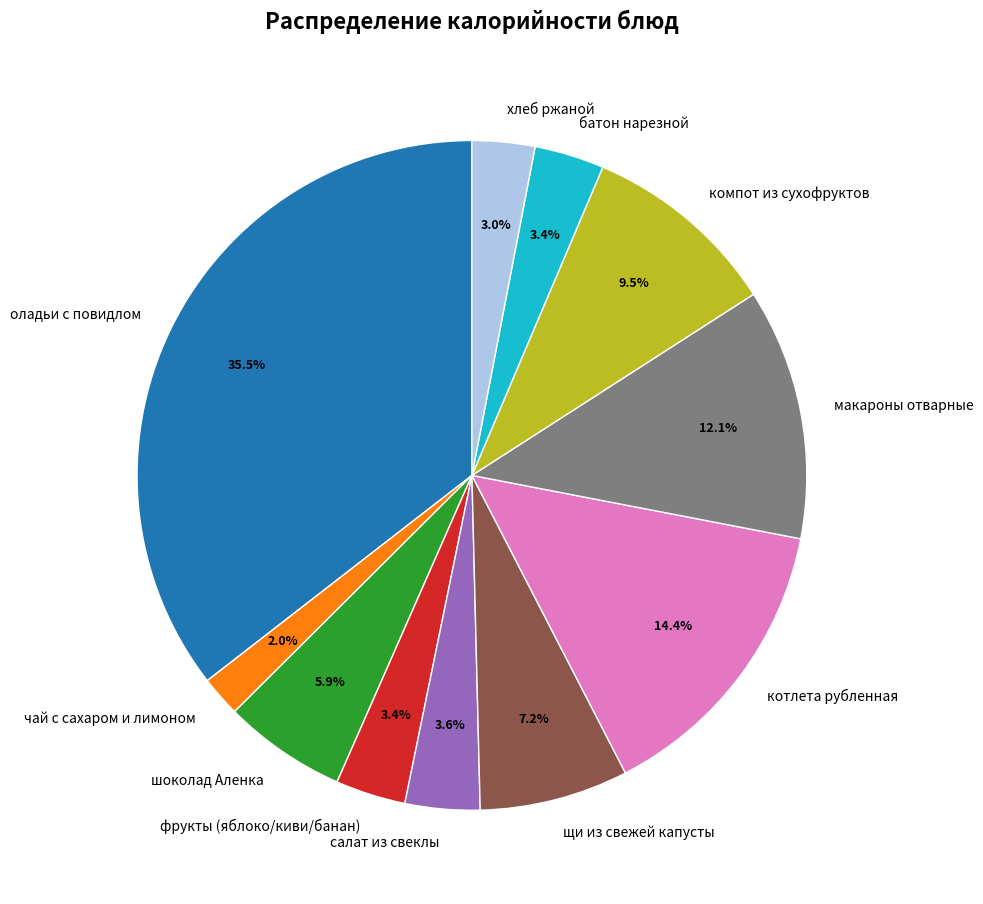

Is it true that батон нарезной is 3% of the pie?

True